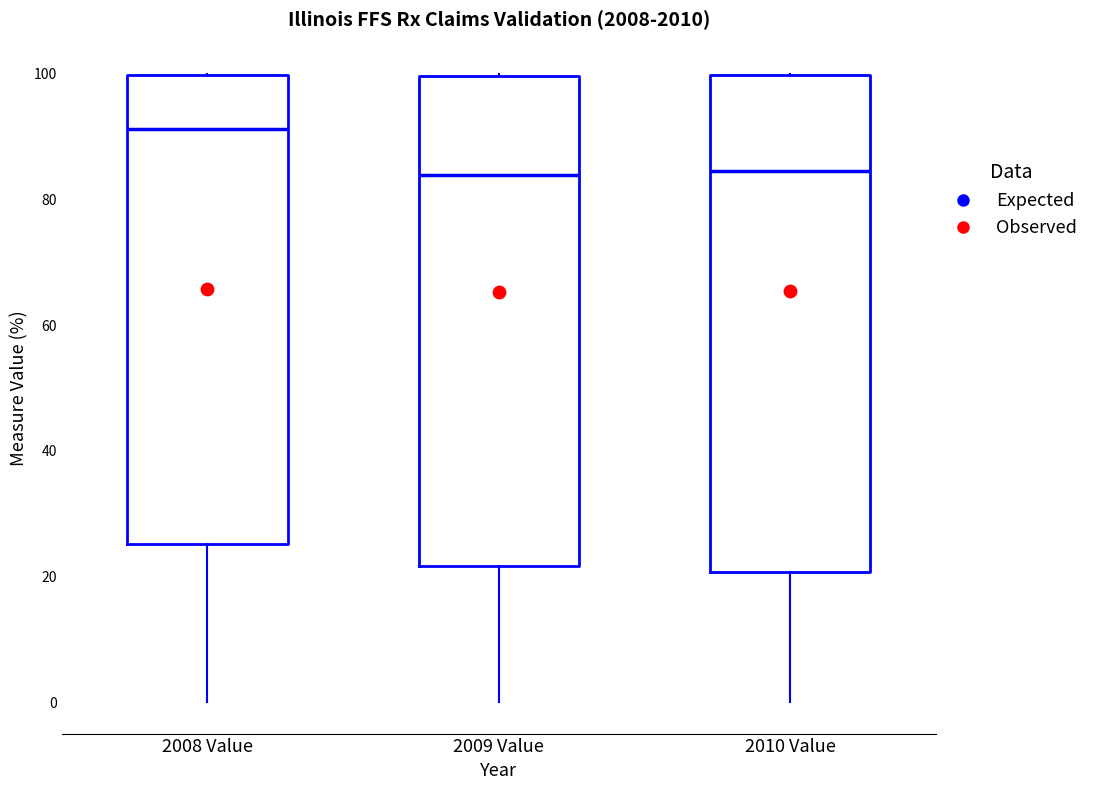

Reading left to right, transcribe this box plot: for each box, give where its median line is, the range the box spans, and where its two whiskers end, as read against the y-axis. The values are not printed on the chart, so give them approximately, as read against the axis.

2008 Value: median 92, box 26 to 100, whiskers 0 to 100
2009 Value: median 84, box 22 to 100, whiskers 0 to 100
2010 Value: median 84, box 20 to 100, whiskers 0 to 100